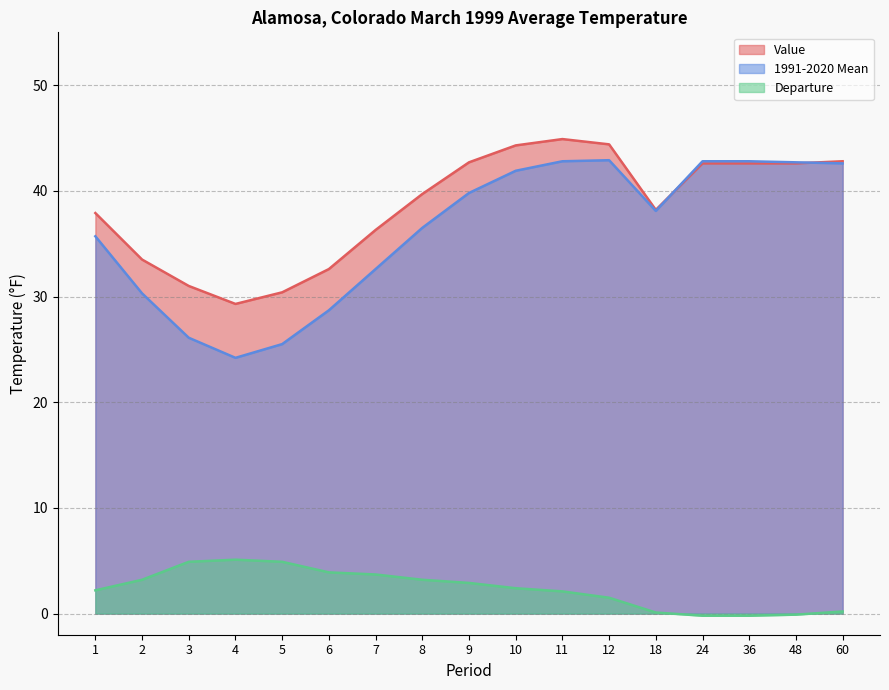

What is the value of the 1991-2020 Mean point at the 16th from the left?

42.7